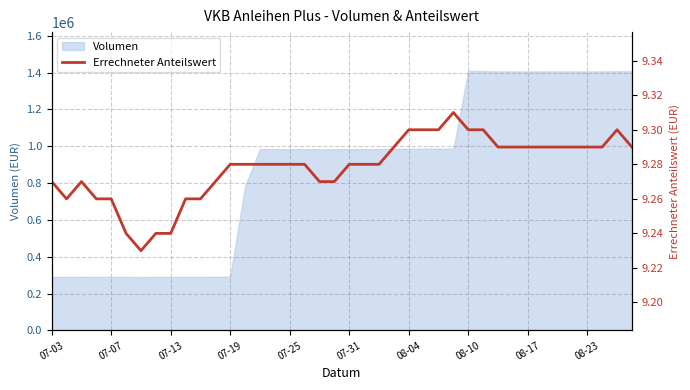

What is the value of the 8th point from the left?

9.2